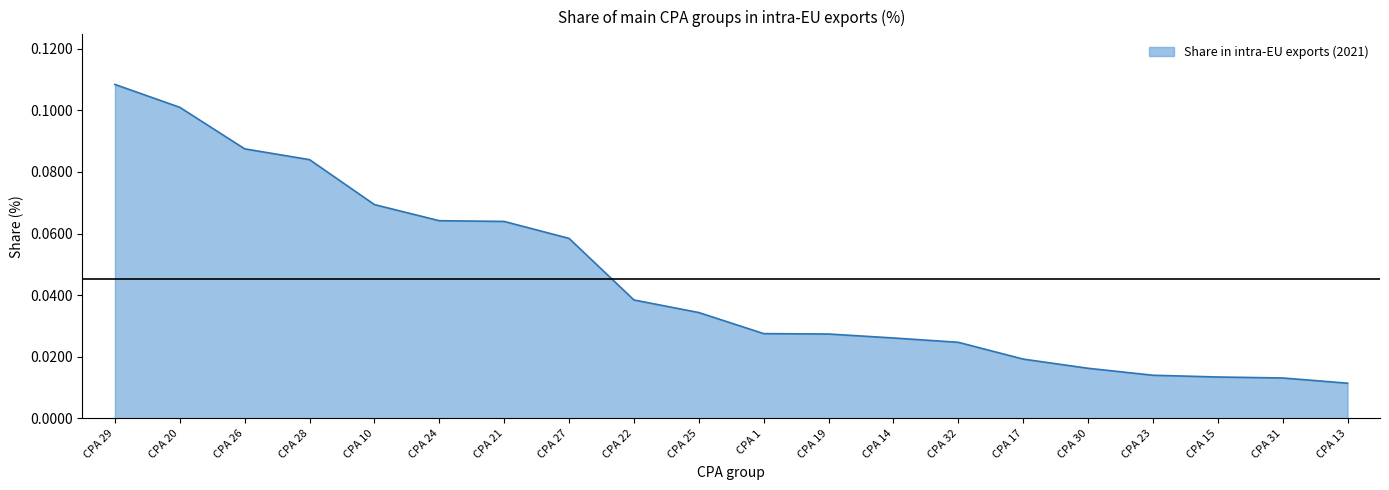

At which category does the chart reach its minimum across all series?

CPA 13